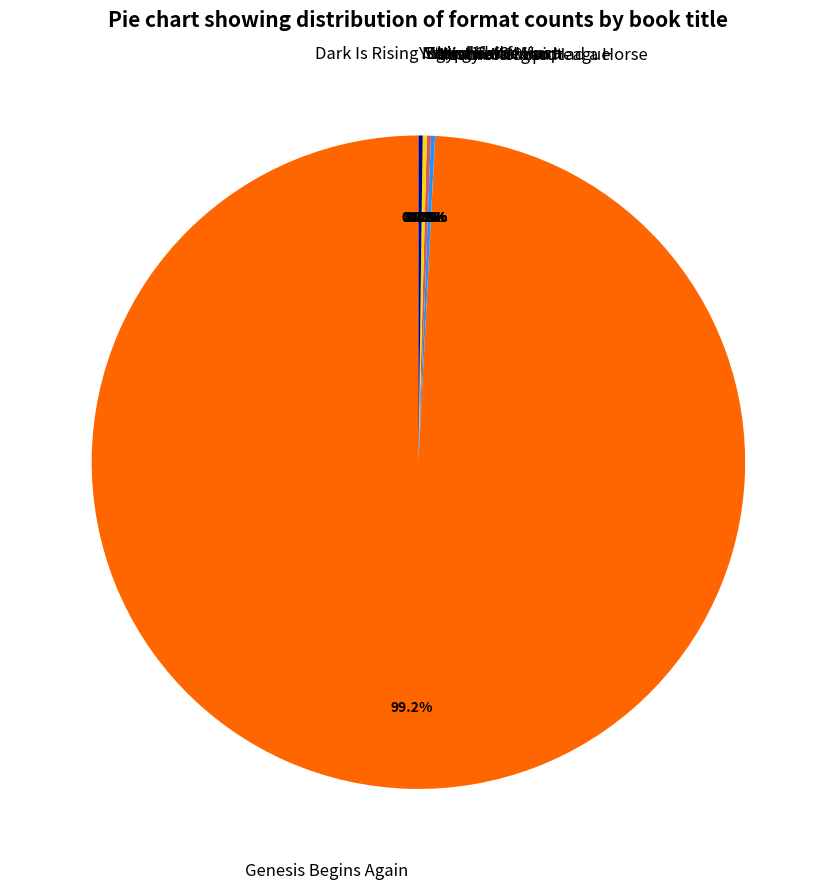

Is there a majority slice in this chart?

Yes